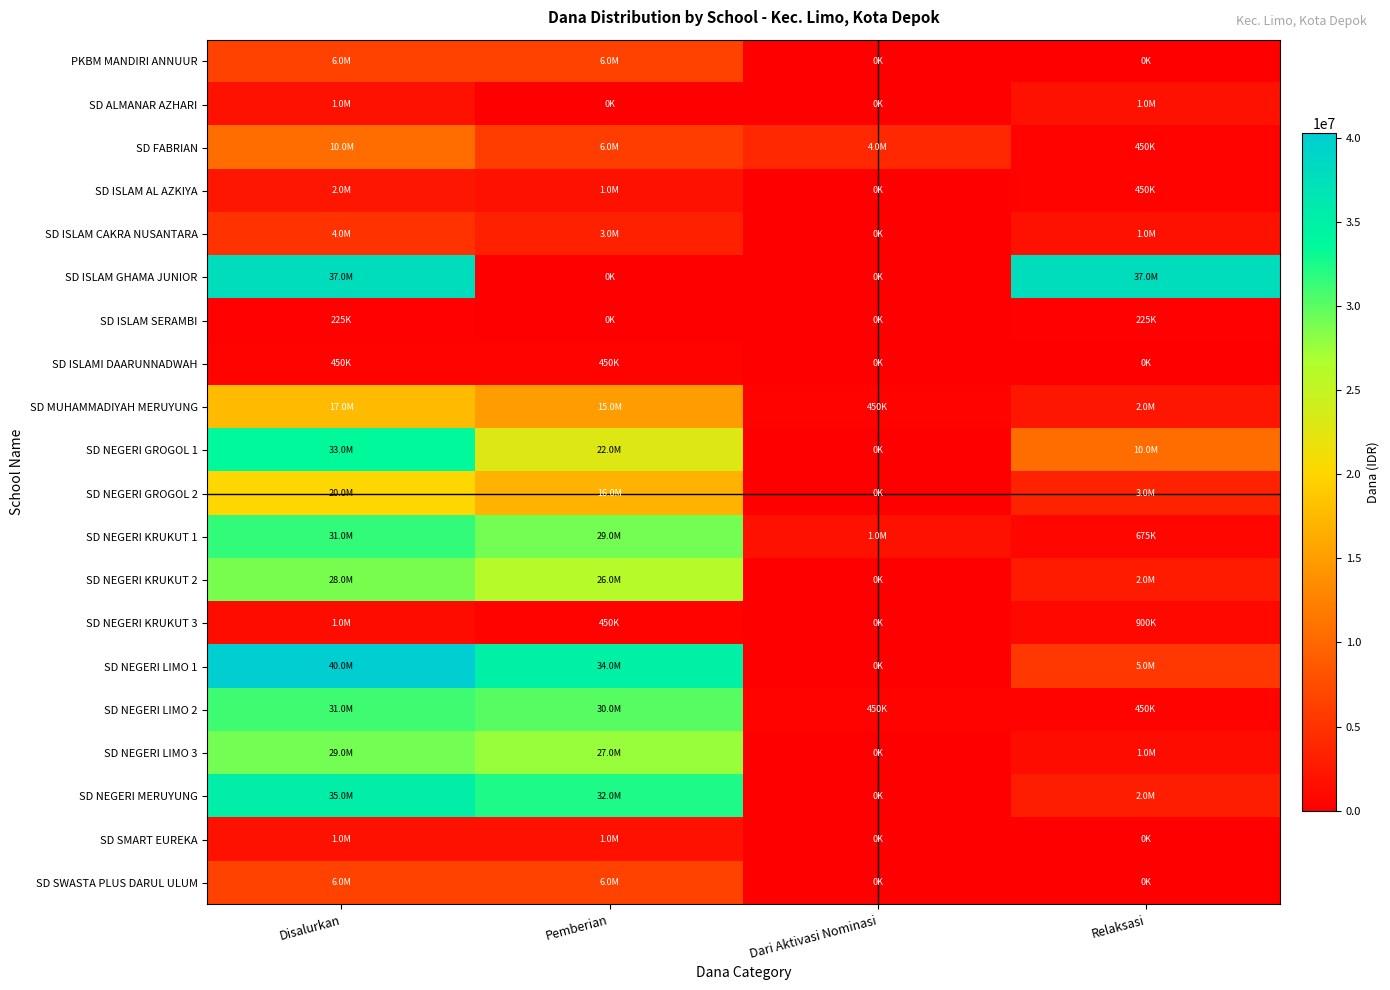

What is the difference between the highest and lowest values at Disalurkan?

40050000